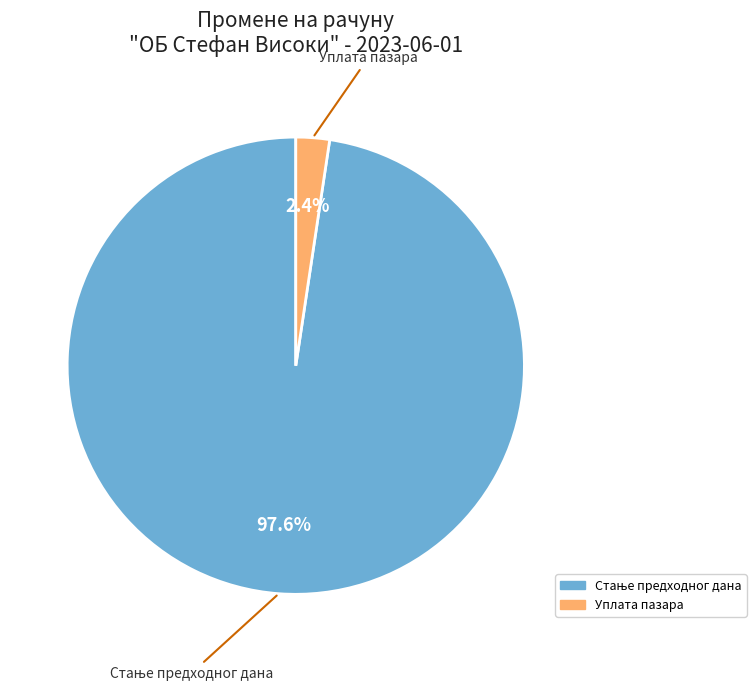

To the nearest percent, what is the average slice percentage?

50%